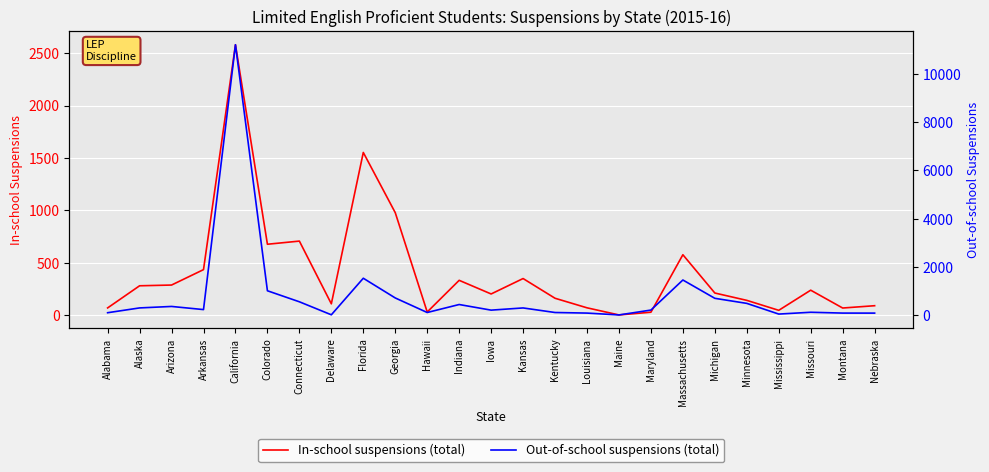

What is the minimum value shown in the chart?

4